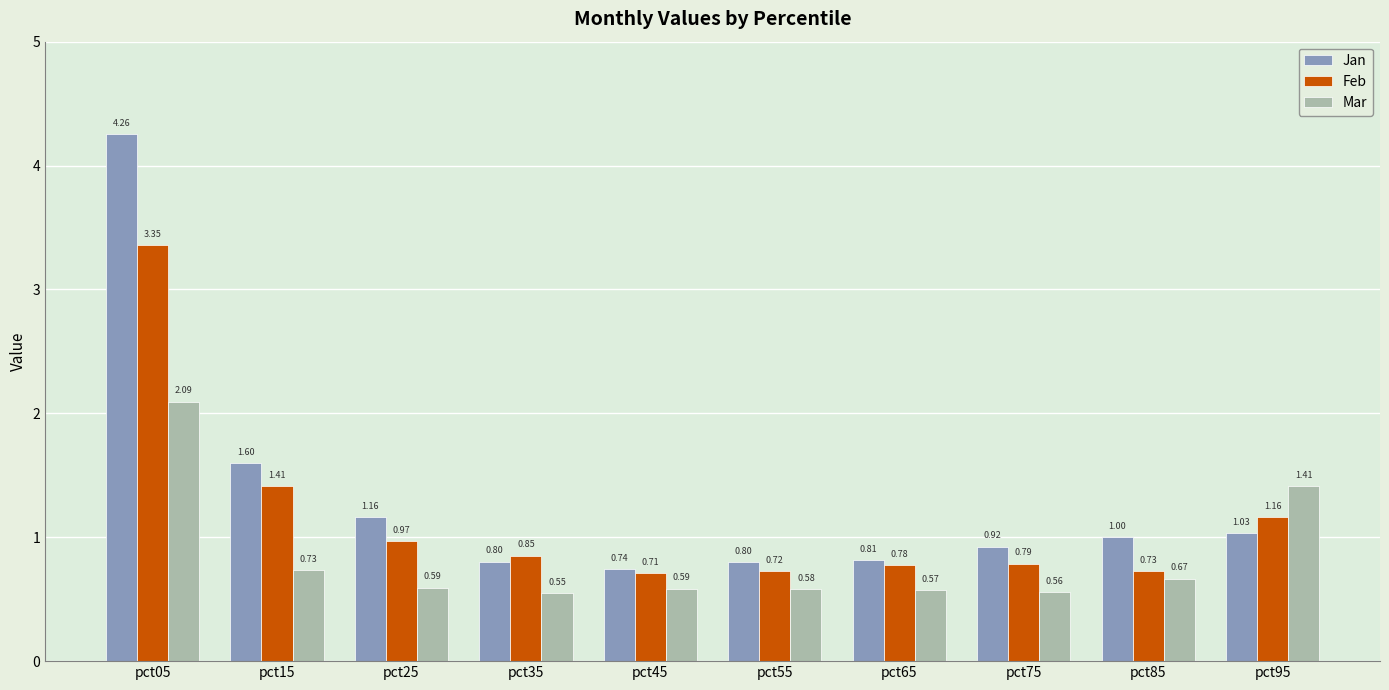

Which series has the largest range (max minus min)?

Jan